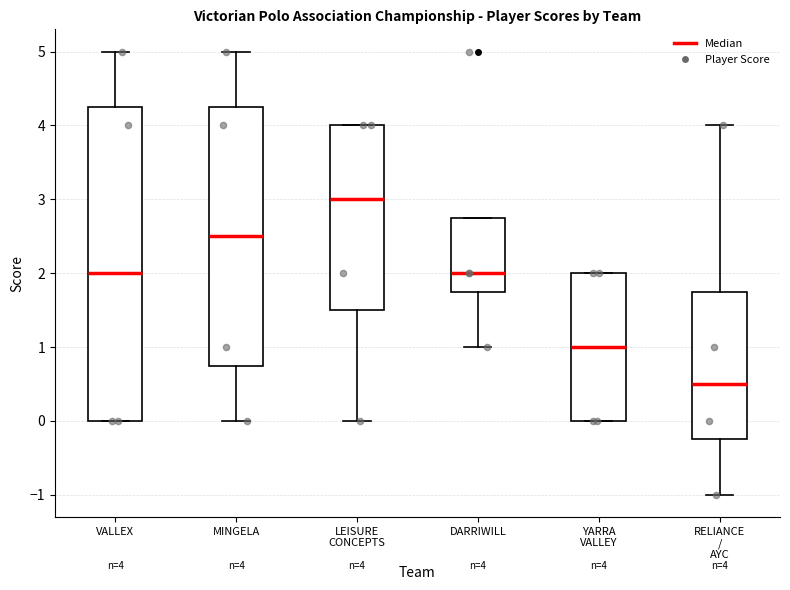

Which box's median line is the lowest?

RELIANCE / AYC